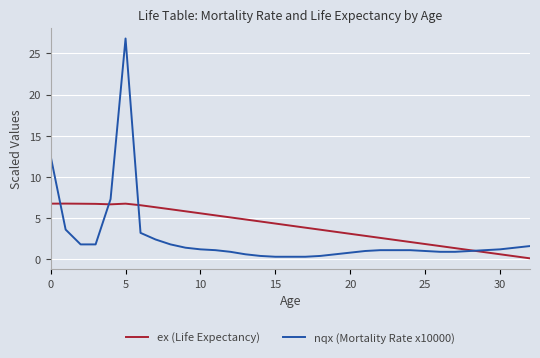

How many values in the ex (Life Expectancy) series are below 4?

16